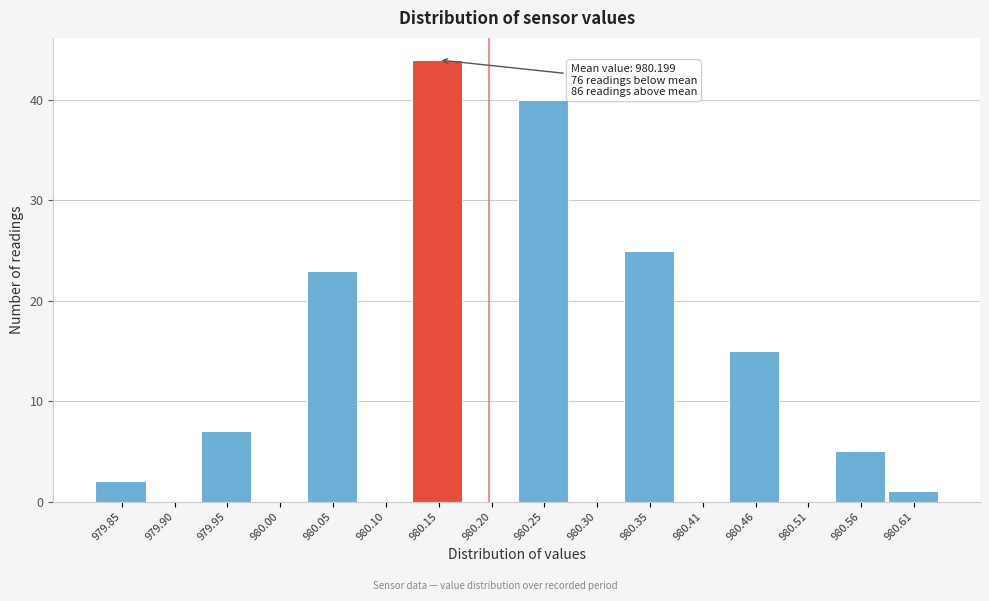

Which range on the x-axis has the tallest bar?

980.13 to 980.18